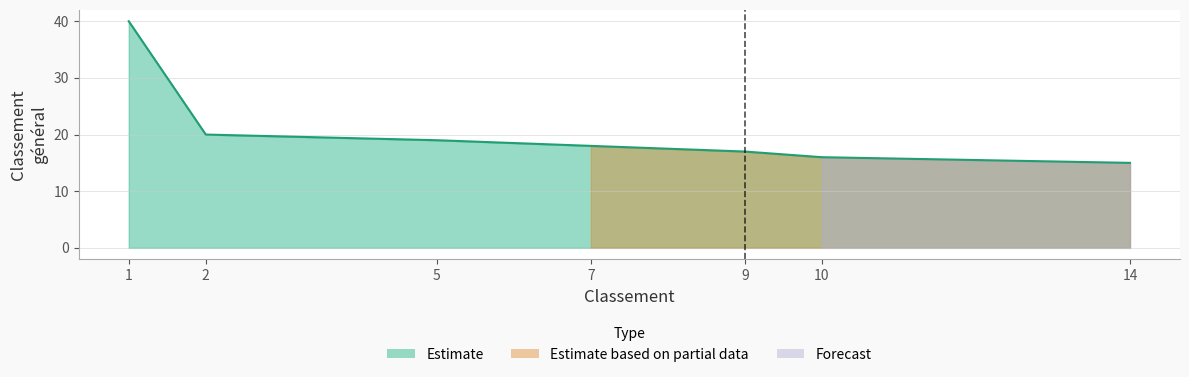

True or false: there are more than 1 points higher than both neighbors.

False